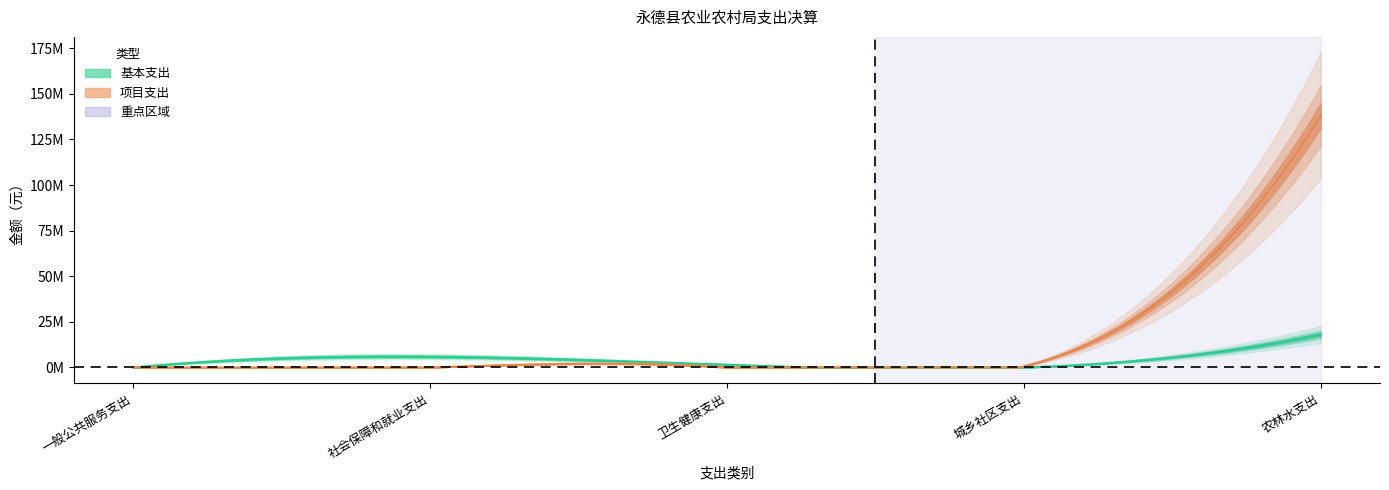

True or false: 项目支出 has more than 2 interior local peaks.

False